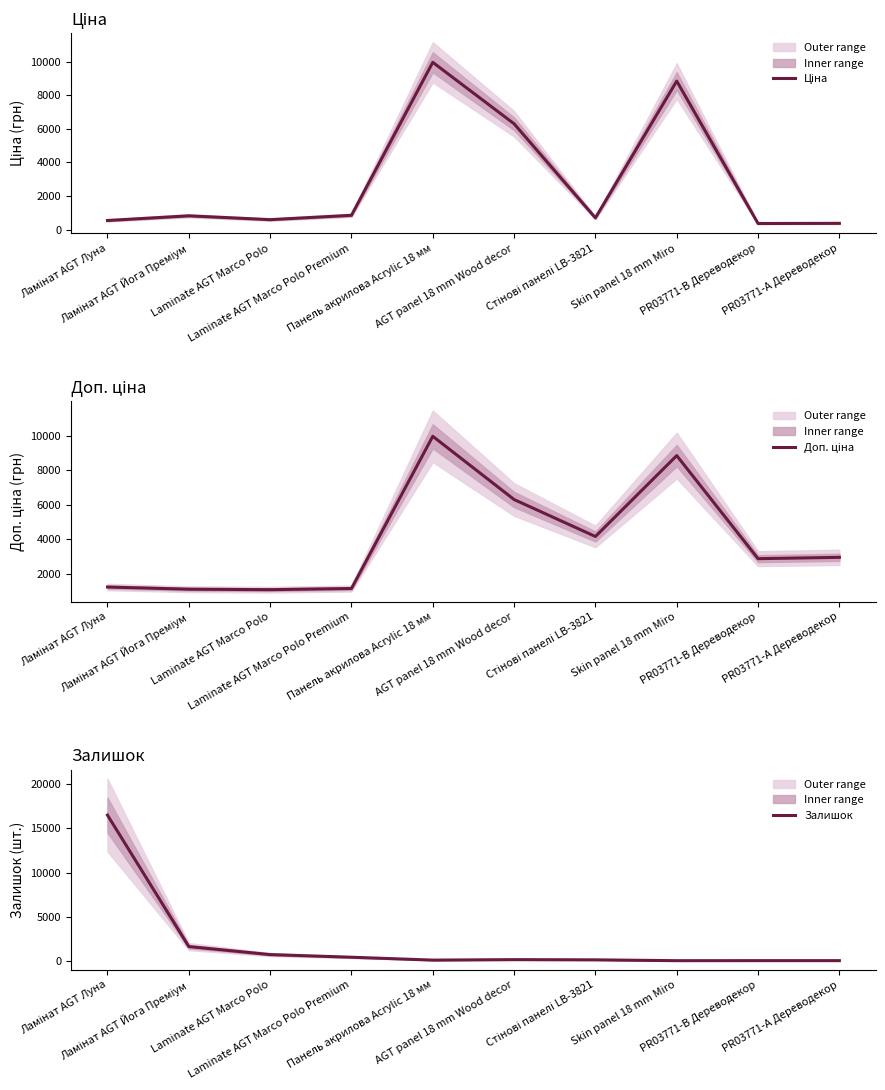

Reading left to right, list all the values displayed in this chart.

Ціна: Ламінат AGT Луна=539.0	Ламінат AGT Йога Преміум=818.5	Laminate AGT Marco Polo=589.9	Laminate AGT Marco Polo Premium=848.4	Панель акрилова Acrylic 18 мм=9975.0	AGT panel 18 mm Wood decor=6308.8	Стінові панелі LB-3821=694.3	Skin panel 18 mm Miro=8856.7	PR03771-B Дереводекор=359.9	PR03771-A Дереводекор=369.5
Доп. ціна: Ламінат AGT Луна=1235.4	Ламінат AGT Йога Преміум=1109.2	Laminate AGT Marco Polo=1081.7	Laminate AGT Marco Polo Premium=1149.7	Панель акрилова Acrylic 18 мм=9975.0	AGT panel 18 mm Wood decor=6308.8	Стінові панелі LB-3821=4165.6	Skin panel 18 mm Miro=8856.7	PR03771-B Дереводекор=2878.8	PR03771-A Дереводекор=2955.8
Залишок: Ламінат AGT Луна=16511.0	Ламінат AGT Йога Преміум=1610.0	Laminate AGT Marco Polo=702.0	Laminate AGT Marco Polo Premium=403.0	Панель акрилова Acrylic 18 мм=76.0	AGT panel 18 mm Wood decor=129.0	Стінові панелі LB-3821=106.0	Skin panel 18 mm Miro=11.0	PR03771-B Дереводекор=15.0	PR03771-A Дереводекор=15.0